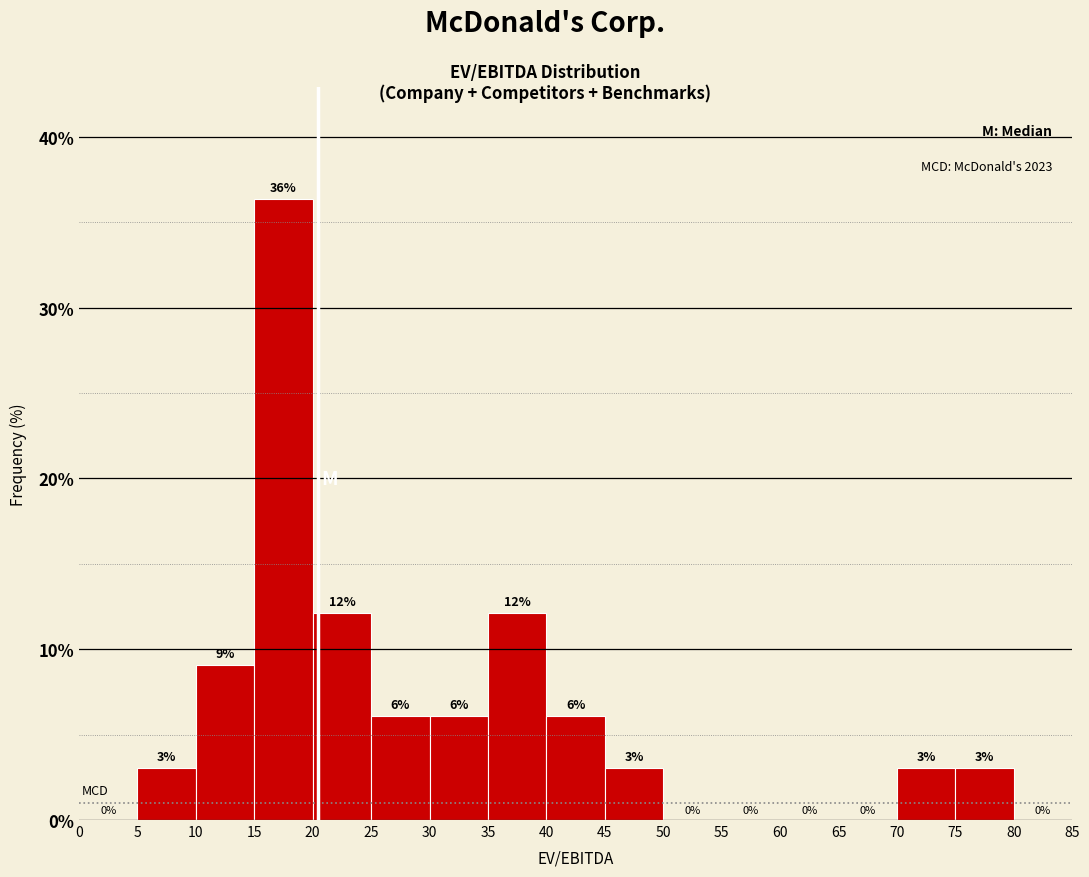

Which range on the x-axis has the tallest bar?

15 to 20